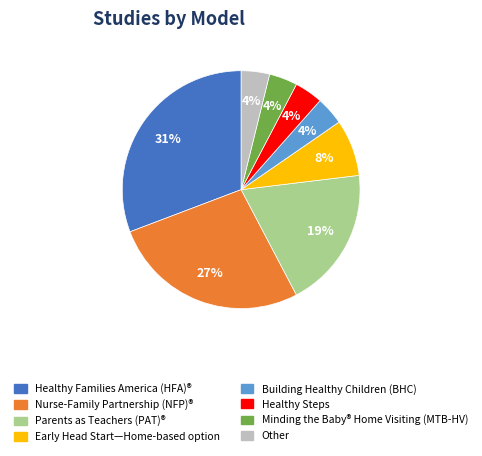

Which category has the biggest portion of the pie?

Healthy Families America (HFA)®